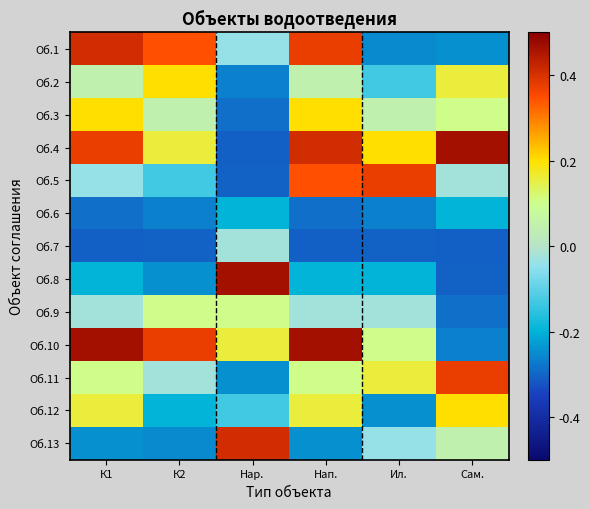

At how many categories does at least one series exceed 0?

6